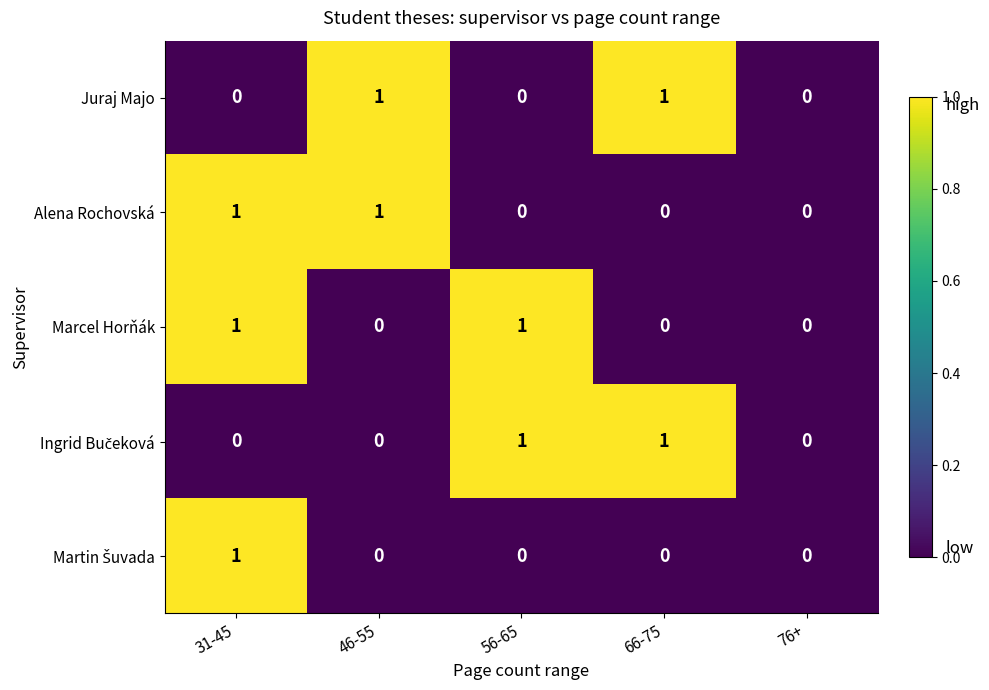

The Alena Rochovská series shows 0 at 56-65. True or false?

True